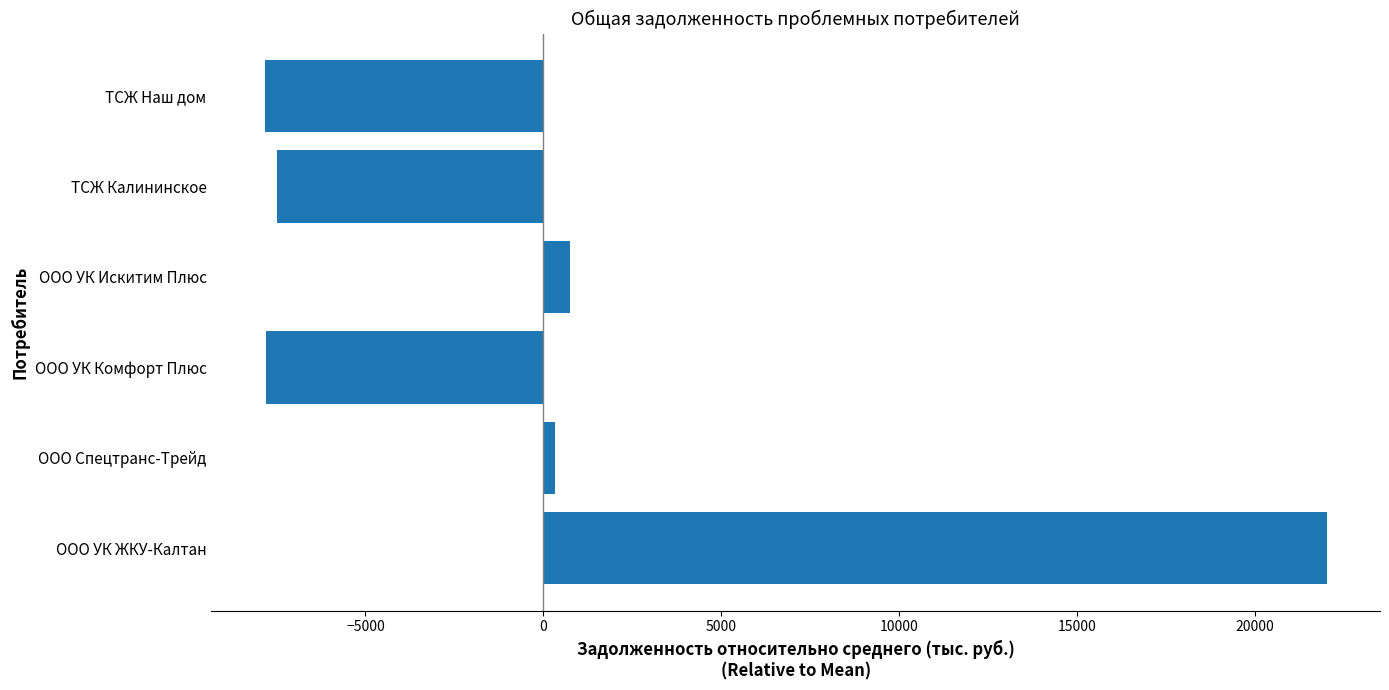

At which label is the value closest to 7095?

ООО УК Искитим Плюс